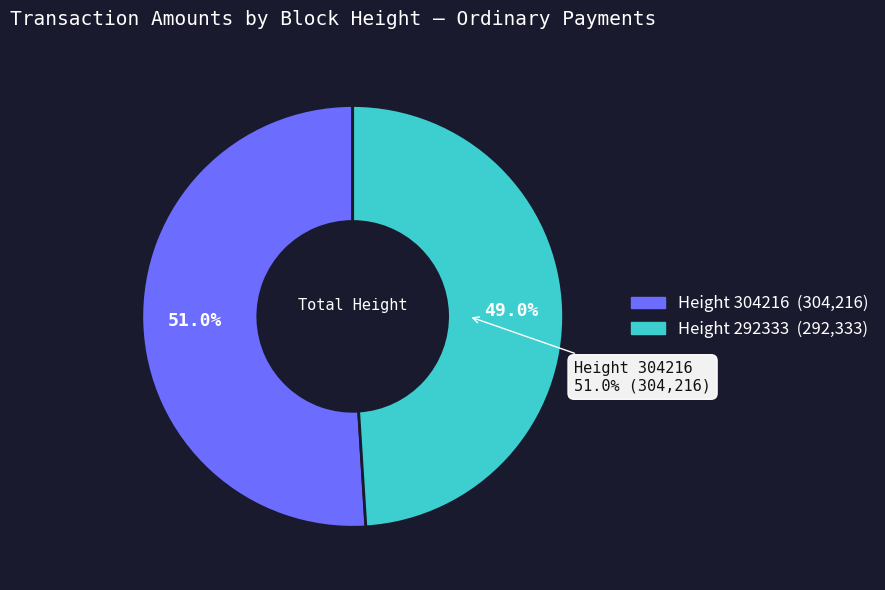

What percentage is NOT represented by 304216?

49.0%